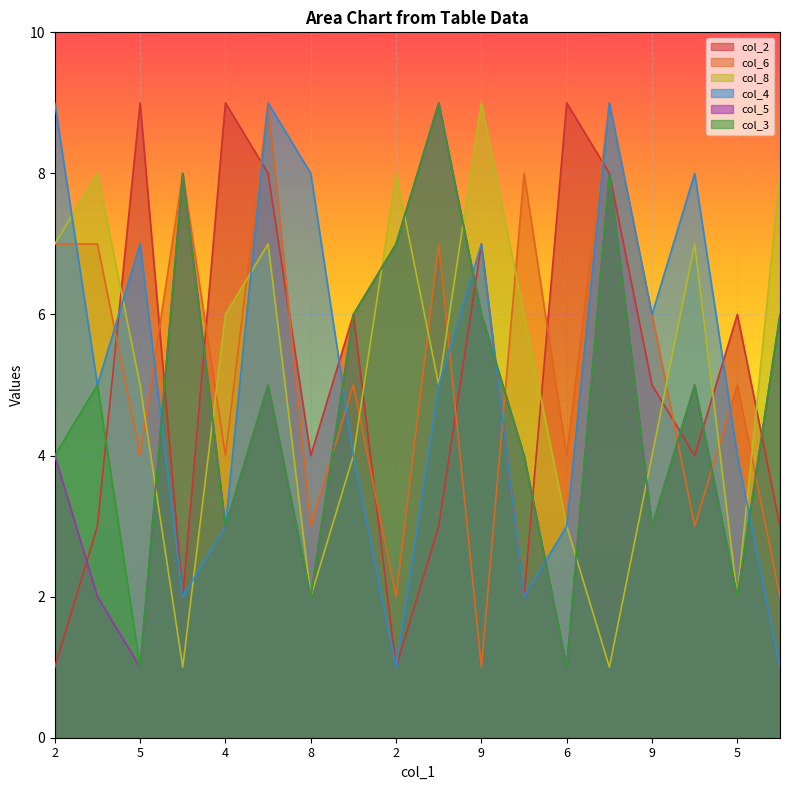

How many interior local valleys does the col_6 series have?

7